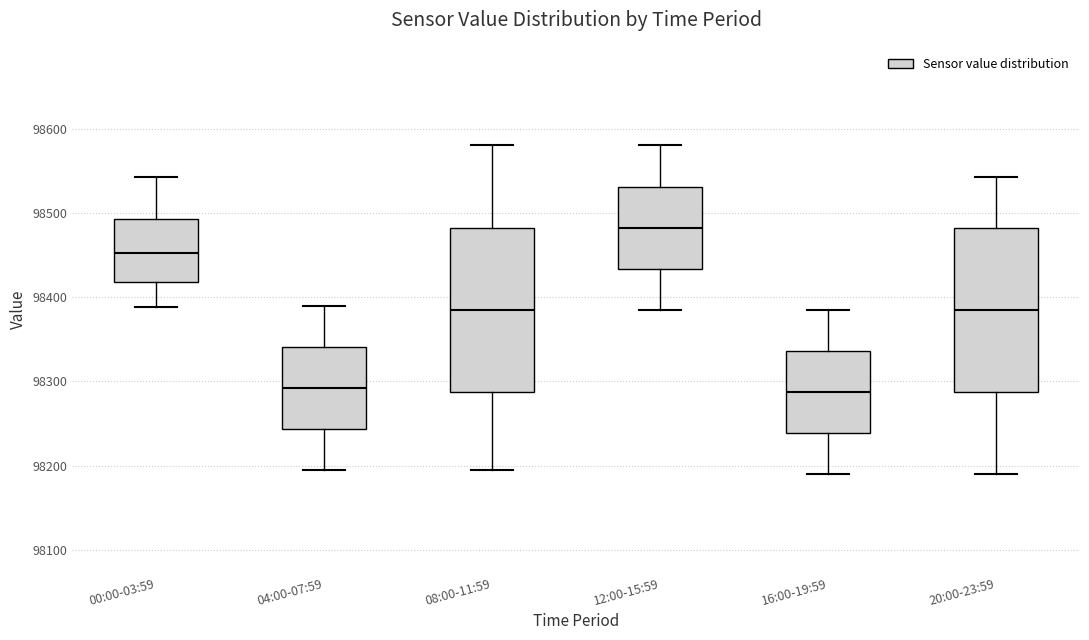

Reading left to right, read every box against the y-axis: the position of its median line, the range the box covers, and the ends of its whiskers. The values are not printed on the chart, so give them approximately, as read against the axis.

00:00-03:59: median 98450, box 98420 to 98490, whiskers 98390 to 98540
04:00-07:59: median 98290, box 98240 to 98340, whiskers 98200 to 98390
08:00-11:59: median 98390, box 98290 to 98480, whiskers 98200 to 98580
12:00-15:59: median 98480, box 98430 to 98530, whiskers 98390 to 98580
16:00-19:59: median 98290, box 98240 to 98340, whiskers 98190 to 98390
20:00-23:59: median 98390, box 98290 to 98480, whiskers 98190 to 98540